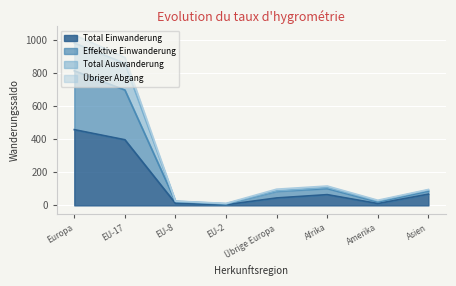

What is the total value across all series at EU-17?

2849